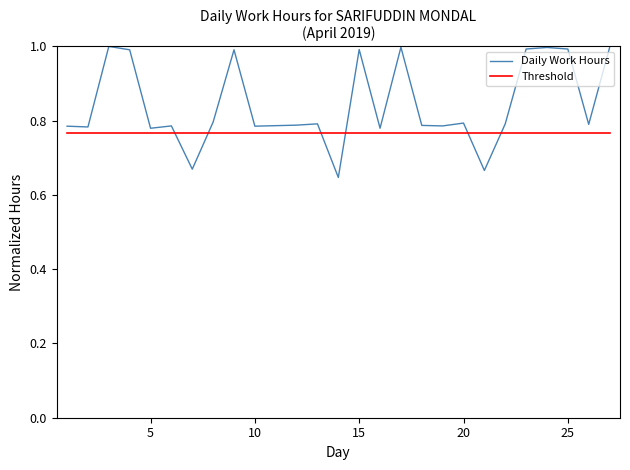

Which series has the widest spread of values?

Daily Work Hours